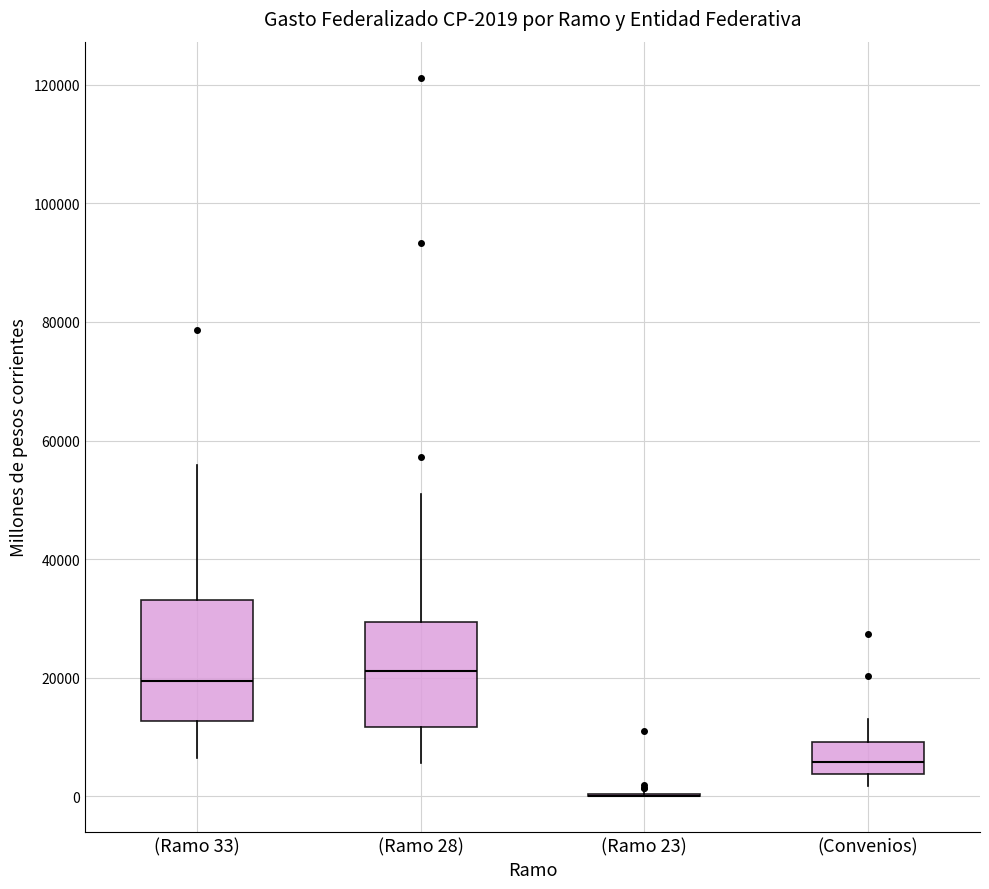

Comparing the boxes themselves (not the whiskers), which one is the tallest?

(Ramo 33)